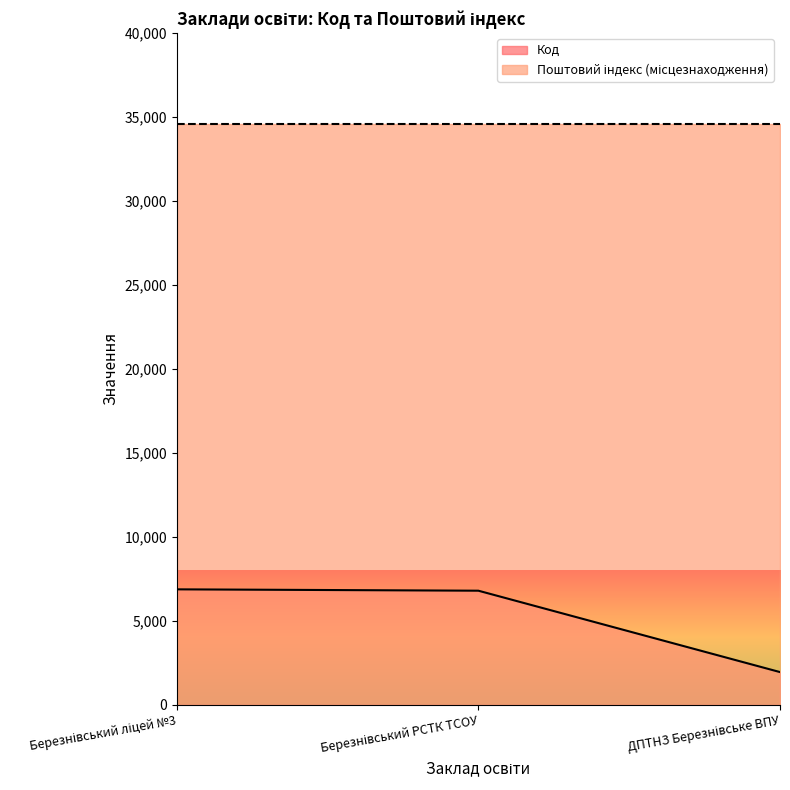

Does the chart display data point markers on the line(s)?

No